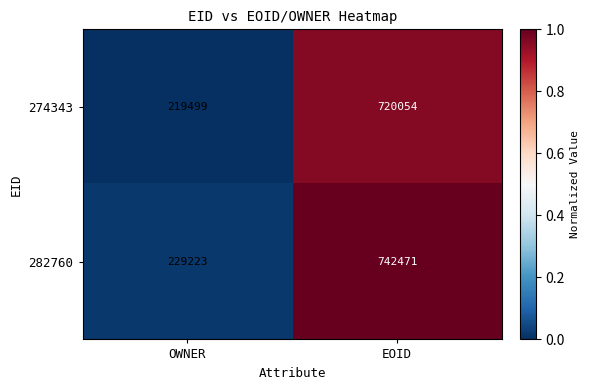

What is the greatest value displayed?

742471